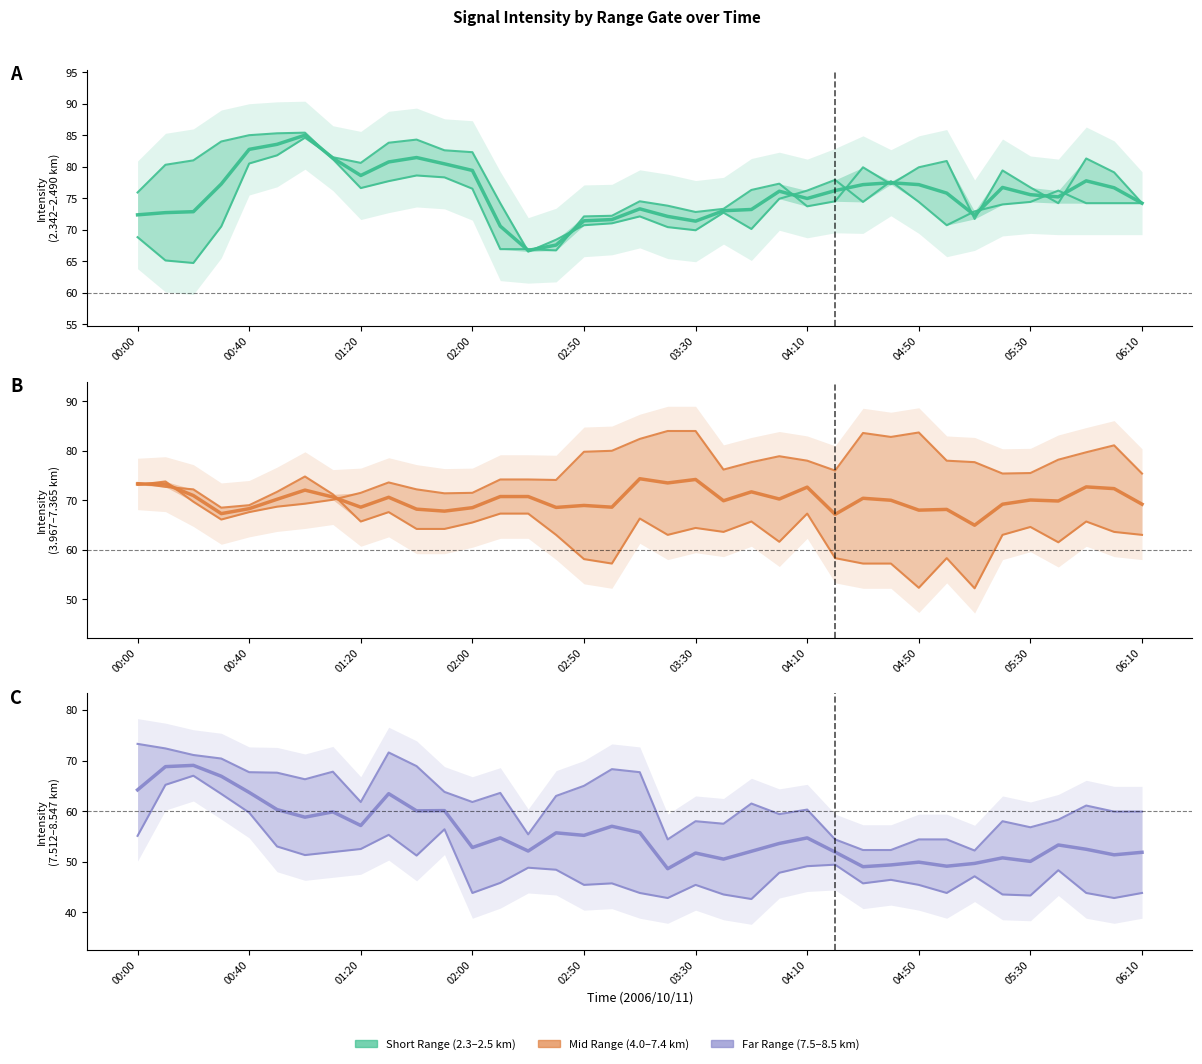

True or false: Mid Range (4.0–7.4 km) and Far Range (7.5–8.5 km) intersect in this chart.

False